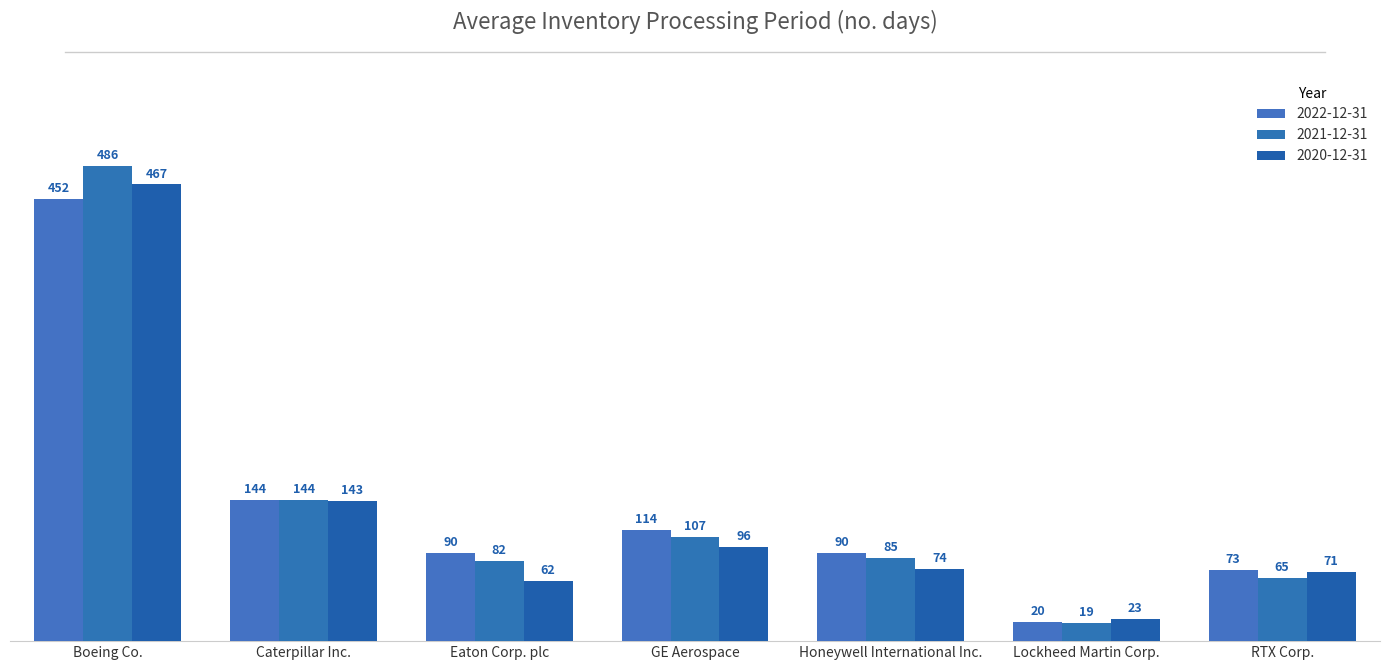

The value of 2022-12-31 at Boeing Co. is 224. True or false?

False